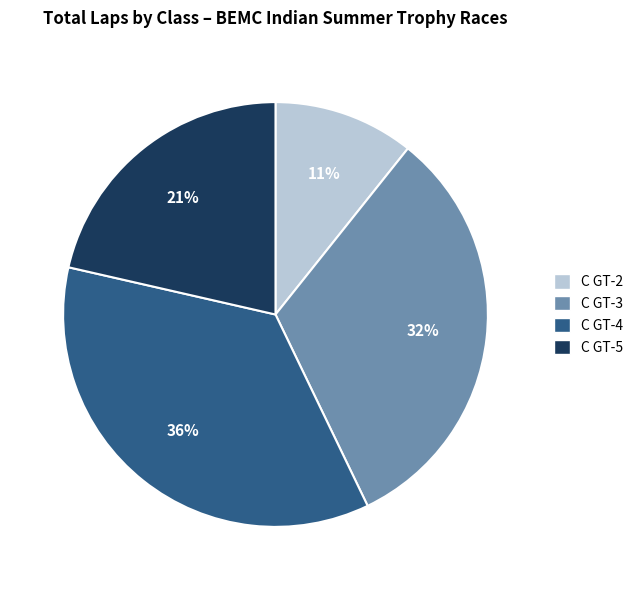

Which category has the biggest portion of the pie?

C GT-4